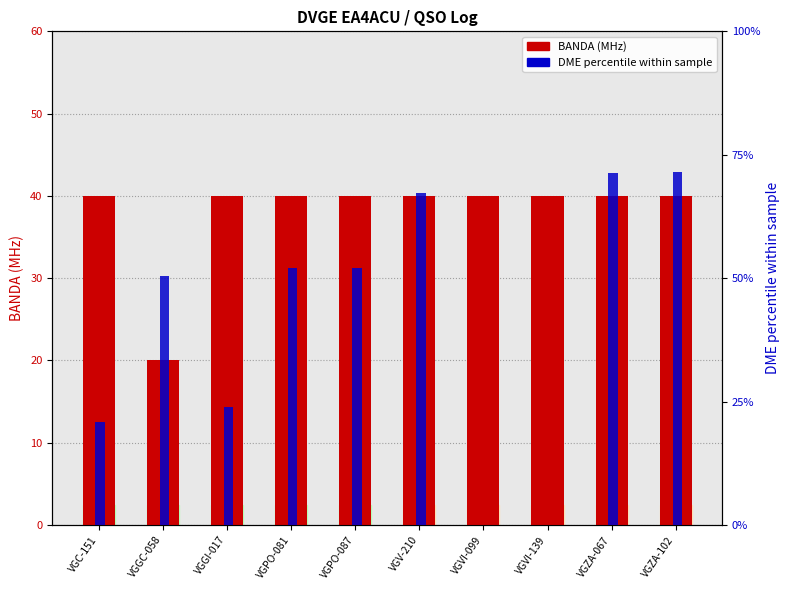

How many bars are there in each group?

2